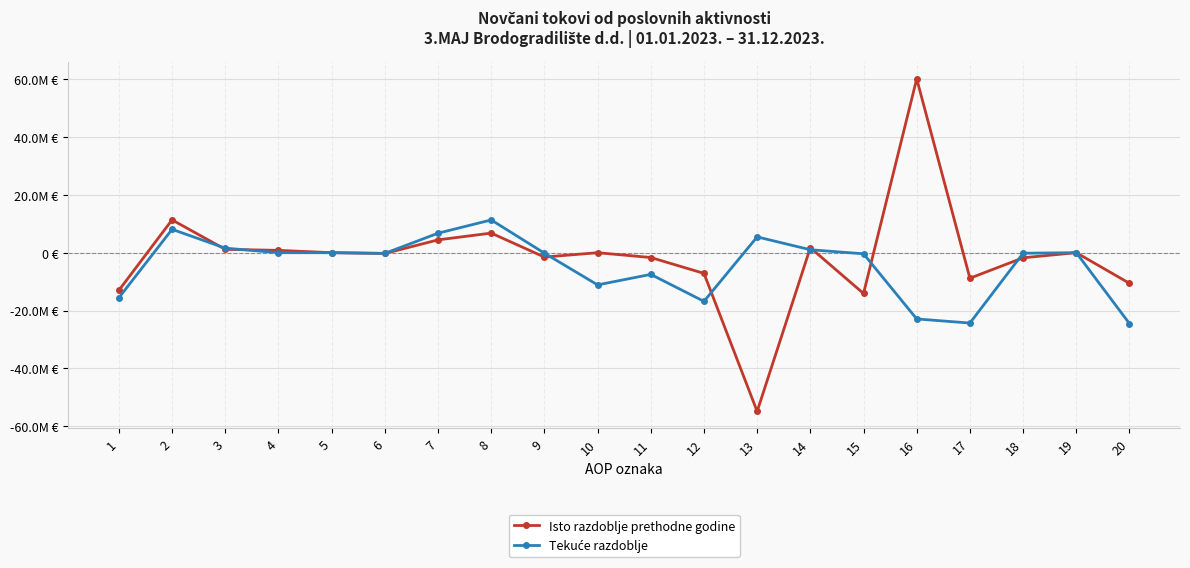

Which series has the widest spread of values?

Isto razdoblje prethodne godine